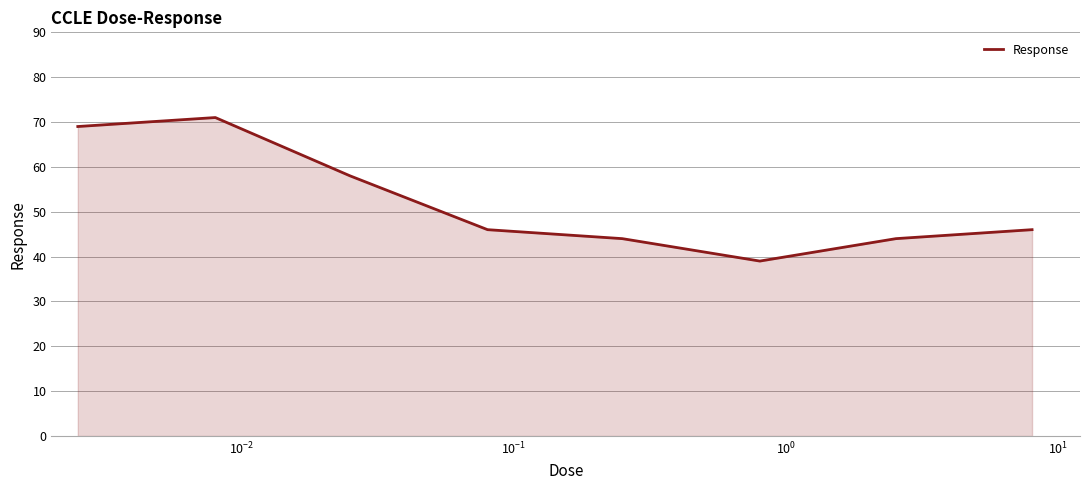

Count the number of data series in this chart.

1